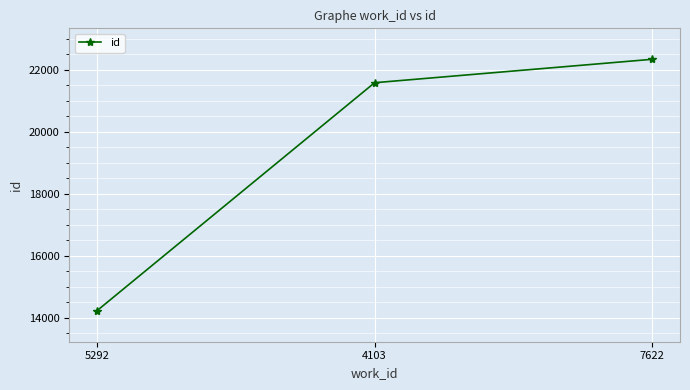

Which category has the lowest value across all series?

5292